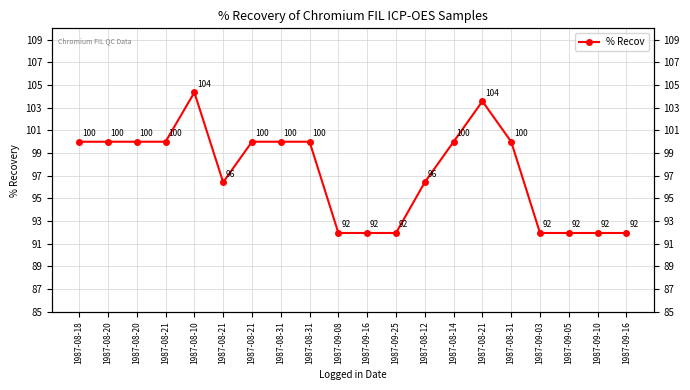

Between 1987-08-18 and 1987-09-08, which is larger?

1987-08-18